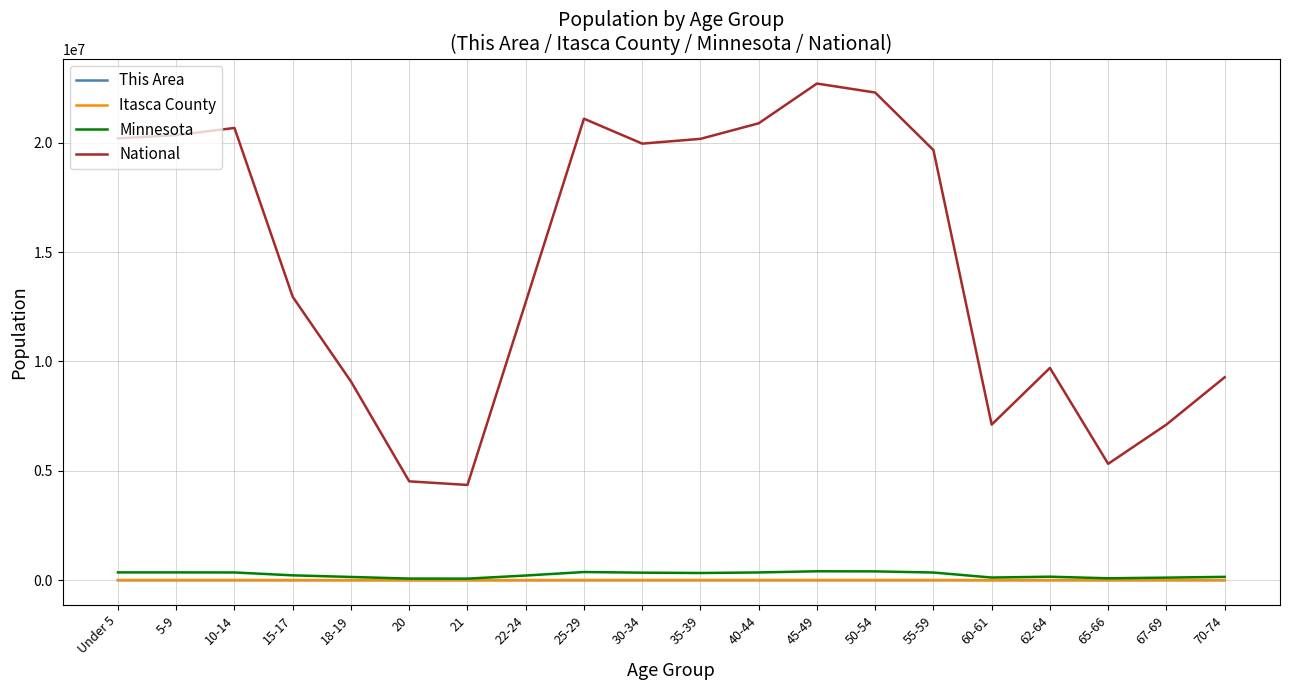

What position from the right is 55-59?

6